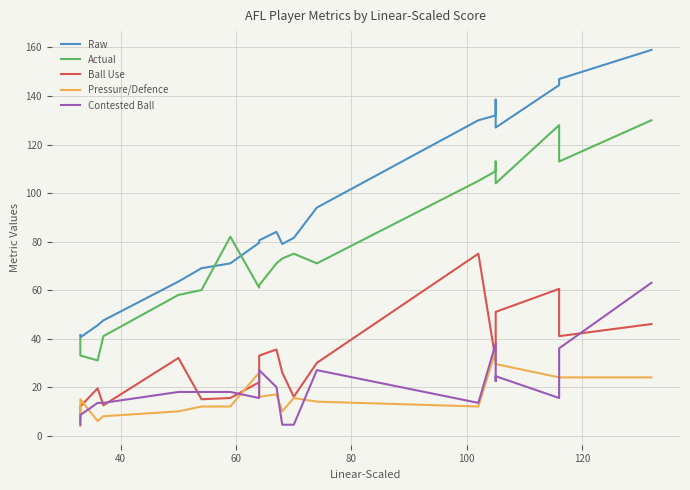

Reading right to left, what are all the values shown in this chart?

Raw: 159.0	147.0	144.5	127.0	138.5	132.0	130.0	94.0	81.5	79.0	84.0	80.5	79.5	71.0	69.0	63.5	47.5	45.5	40.5	41.5
Actual: 130.0	113.0	128.0	104.0	113.0	109.0	105.0	71.0	75.0	73.0	71.0	62.0	61.0	82.0	60.0	58.0	41.0	31.0	33.0	40.0
Ball Use: 46.0	41.0	60.5	51.0	49.5	31.0	75.0	30.0	16.0	26.0	35.5	33.0	22.0	15.5	15.0	32.0	12.5	19.5	12.0	7.0
Pressure/Defence: 24.0	24.0	24.0	29.5	34.0	35.0	12.0	14.0	15.5	10.0	17.0	16.0	26.0	12.0	12.0	10.0	8.0	6.0	15.0	4.0
Contested Ball: 63.0	36.0	15.5	24.5	22.5	38.0	13.5	27.0	4.5	4.5	20.0	27.0	15.5	18.0	18.0	18.0	13.5	13.5	8.5	4.5